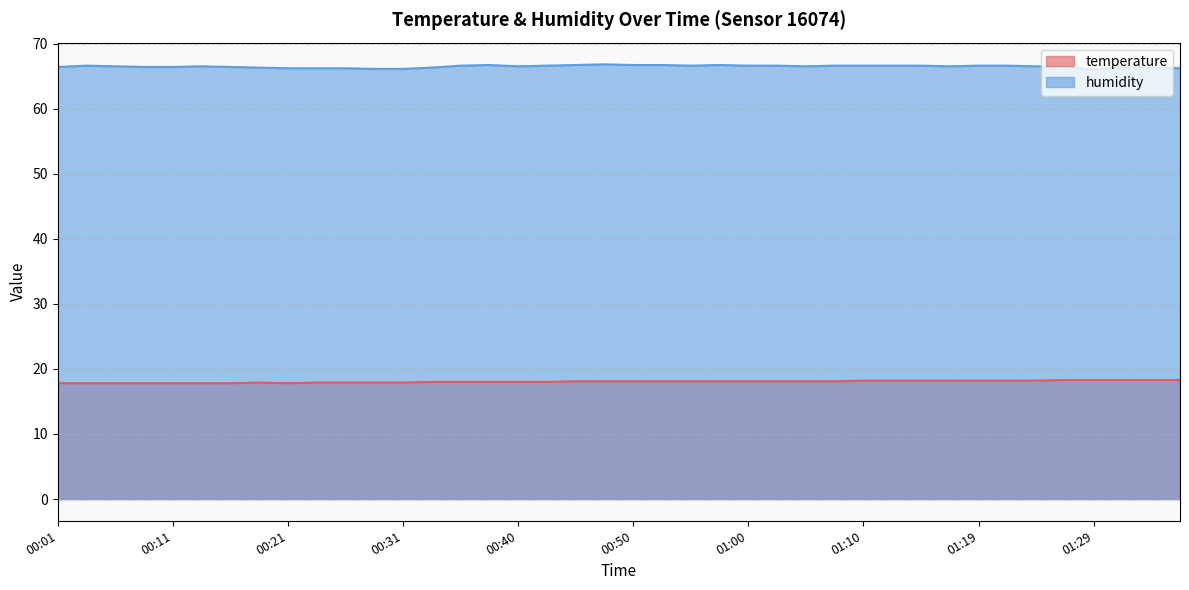

Which has a higher value, 00:43 or 01:00?

01:00